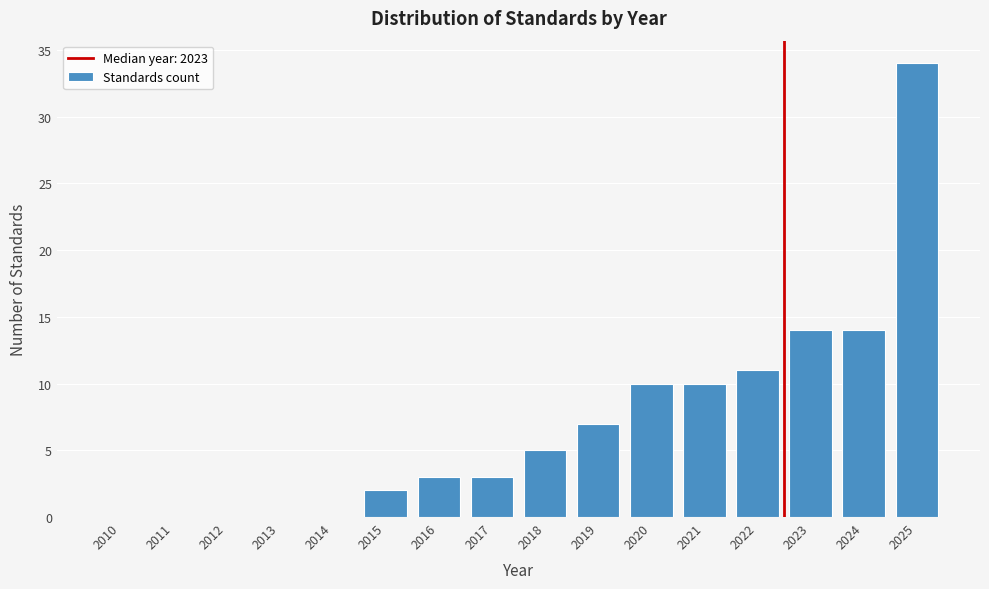

Reading left to right, transcribe all the data shown in this chart.

2010=0	2011=0	2012=0	2013=0	2014=0	2015=2	2016=3	2017=3	2018=5	2019=7	2020=10	2021=10	2022=11	2023=14	2024=14	2025=34